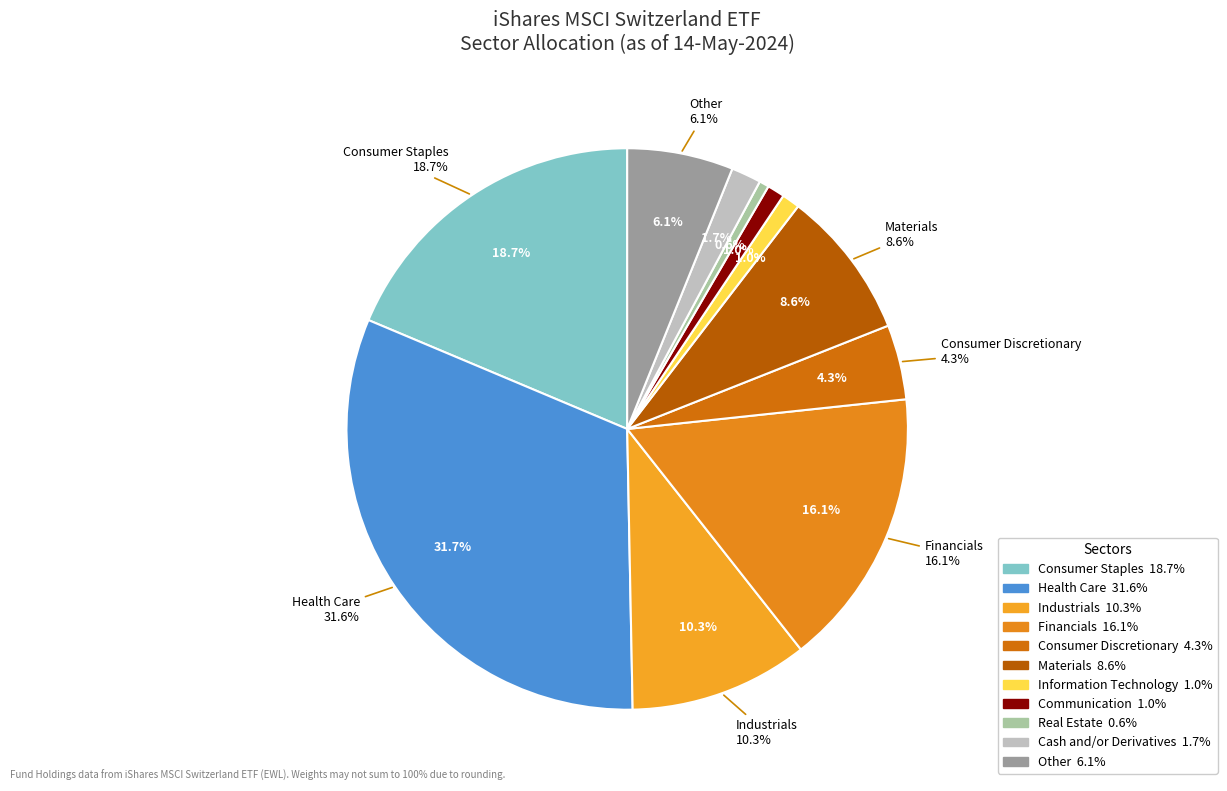

The Other slice represents 6% of the pie. True or false?

True